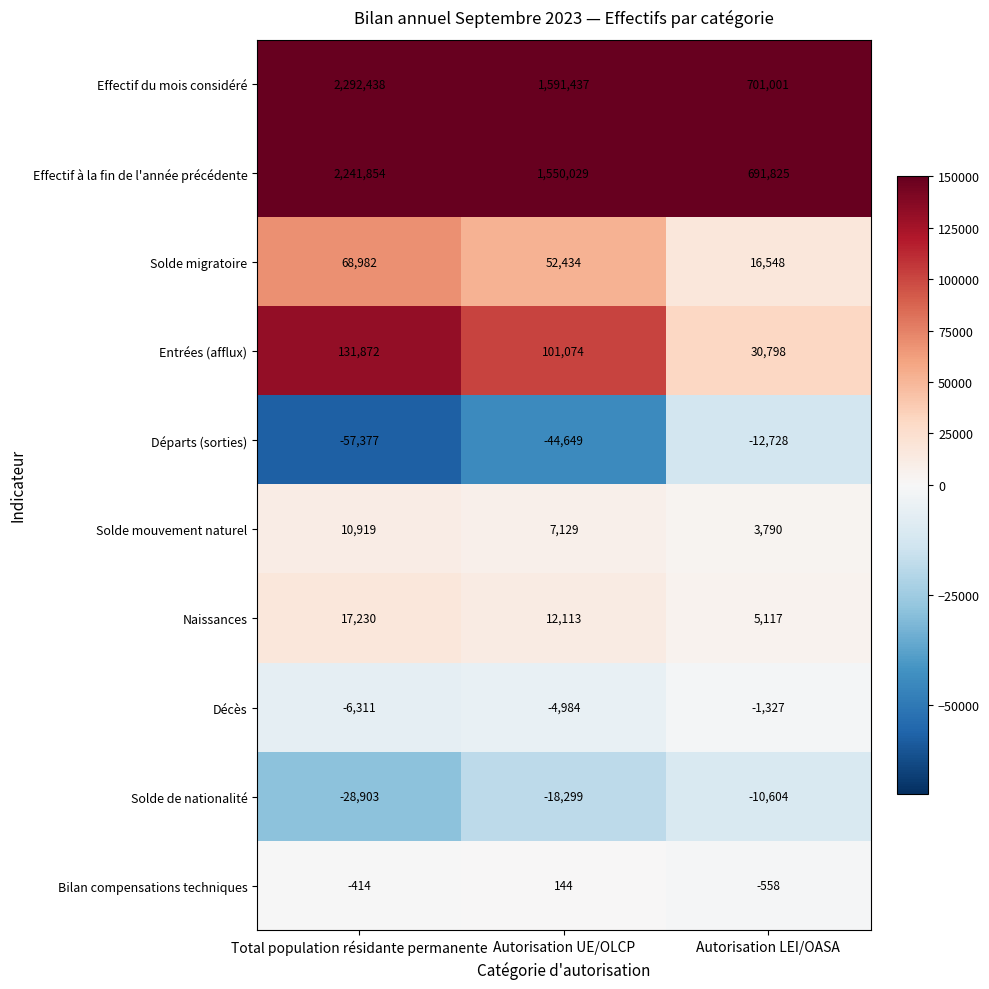

Which series has the largest range (max minus min)?

Effectif du mois considéré